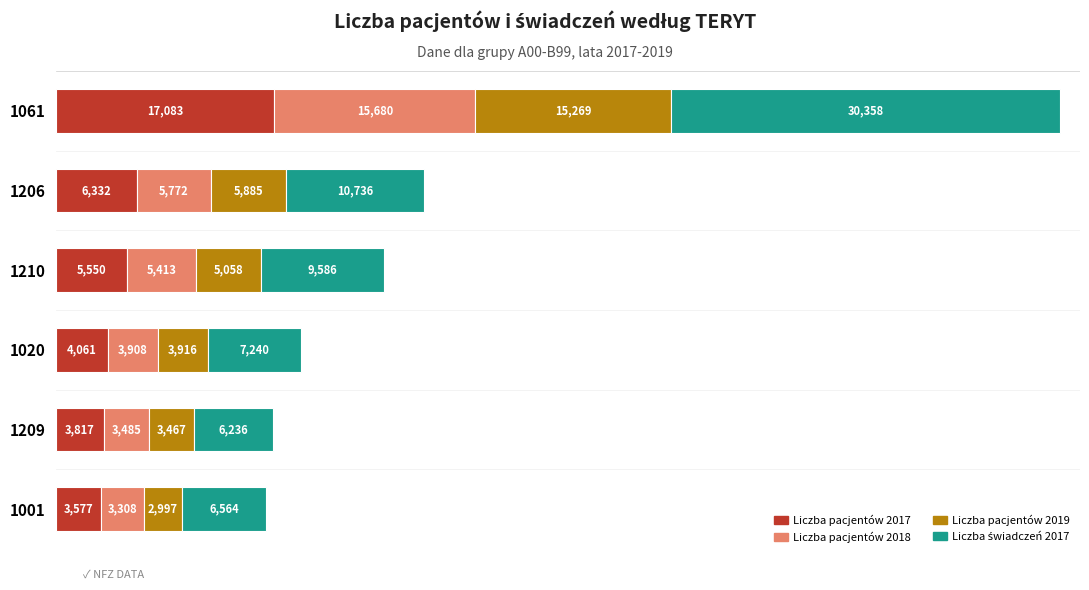

What is the total value across all series at 1061?

78390